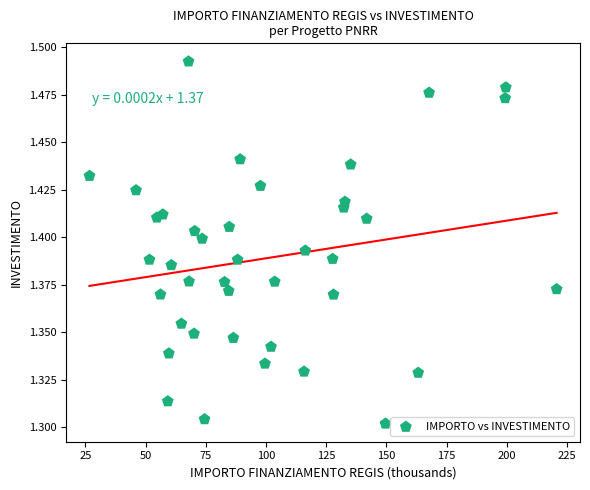

What is the range of X values (max minus min)?

193.9